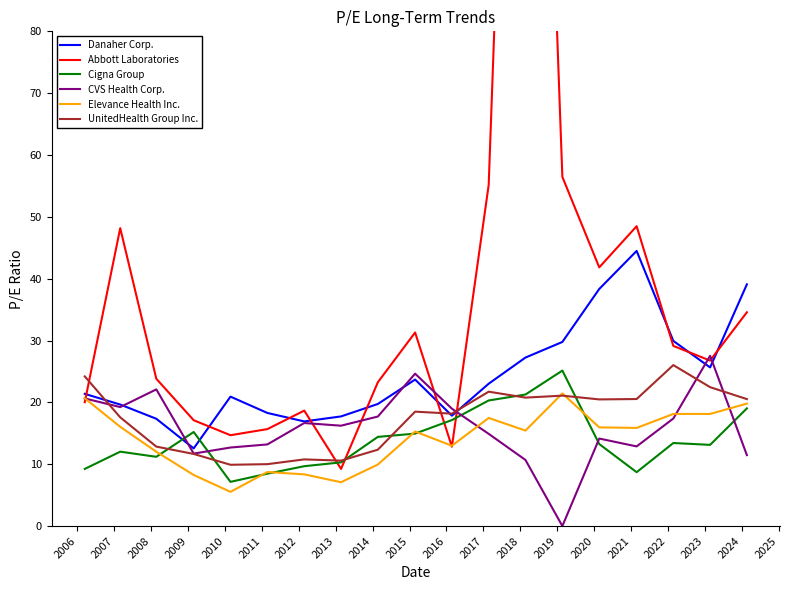

What is the difference between the maximum and minimum values in the Elevance Health Inc. series?

15.9